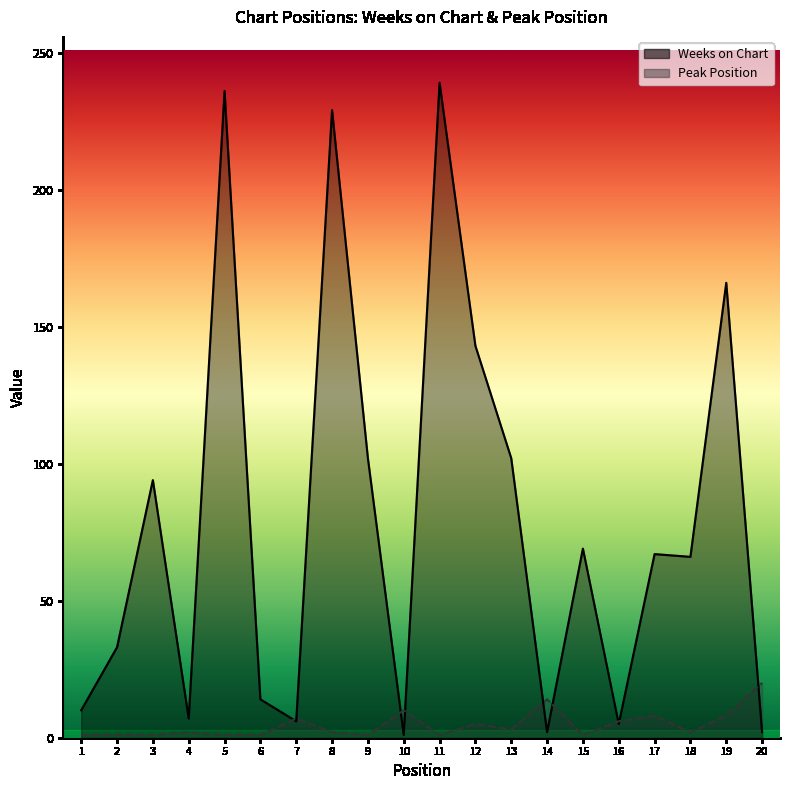

True or false: Weeks on Chart has more than 0 interior local peaks.

True